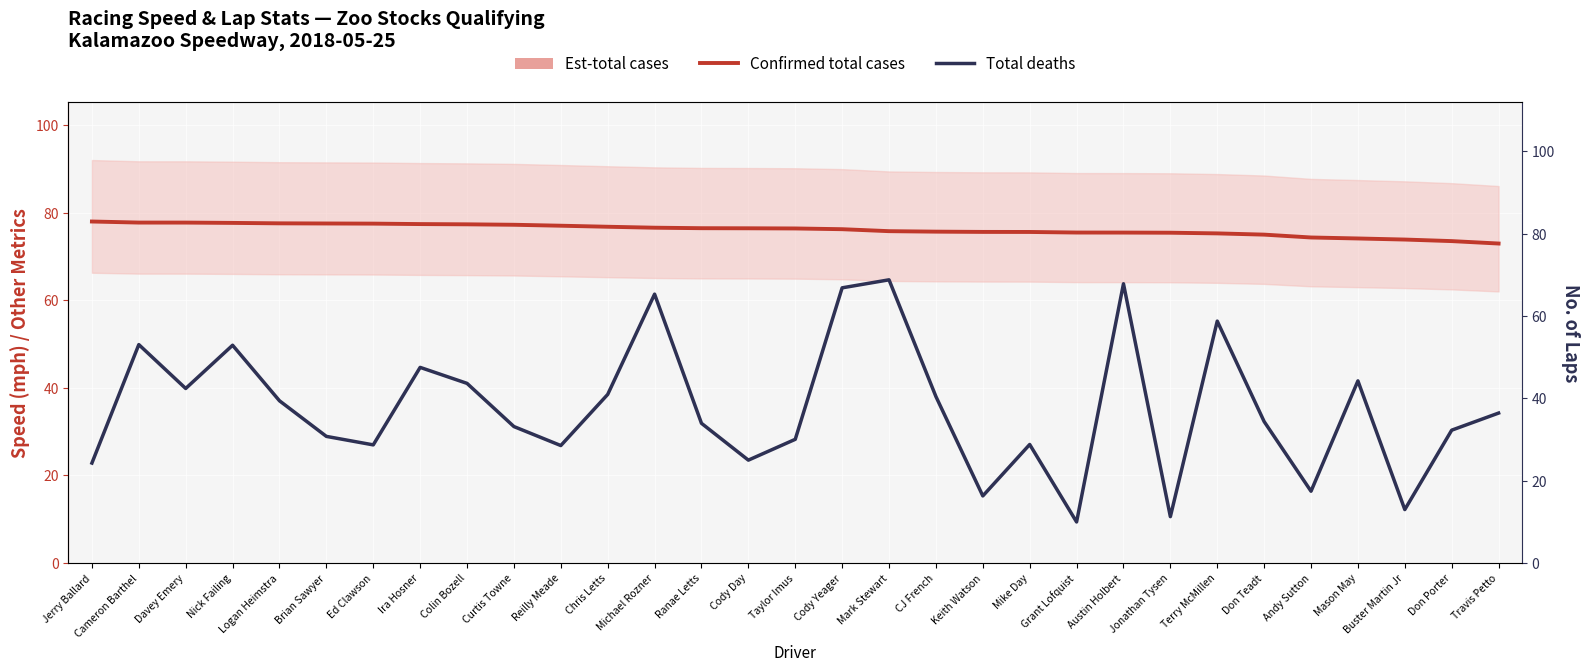

How many interior local peaks does the Total deaths series have?

9